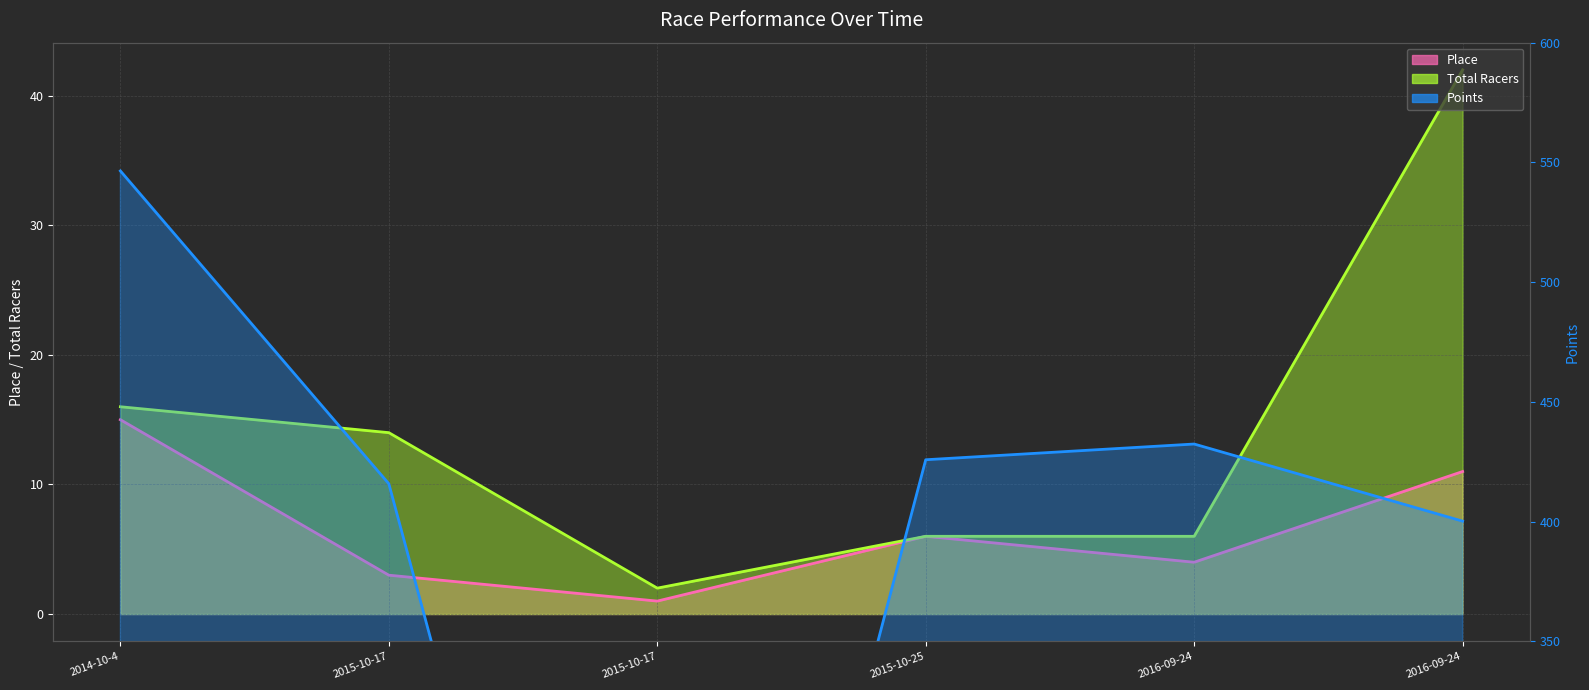

Reading right to left, list all the values displayed in this chart.

Place (line): 11.0	4.0	6.0	1.0	3.0	15.0
Total Racers (line): 42.0	6.0	6.0	2.0	14.0	16.0
Points (line): 400.2	432.4	425.8	0.0	415.8	546.4